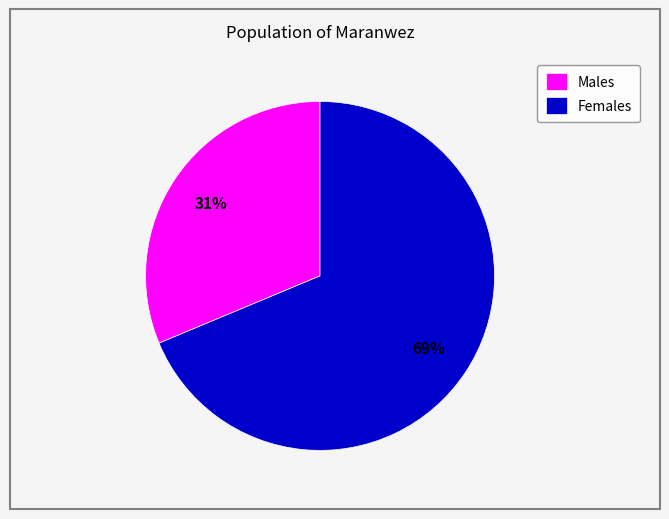

Which category has the biggest portion of the pie?

Females